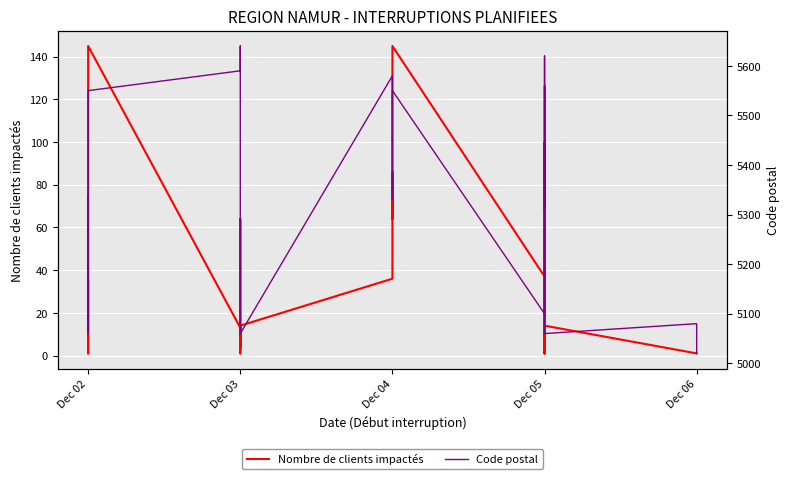

What is the sum of all Code postal values?

180551